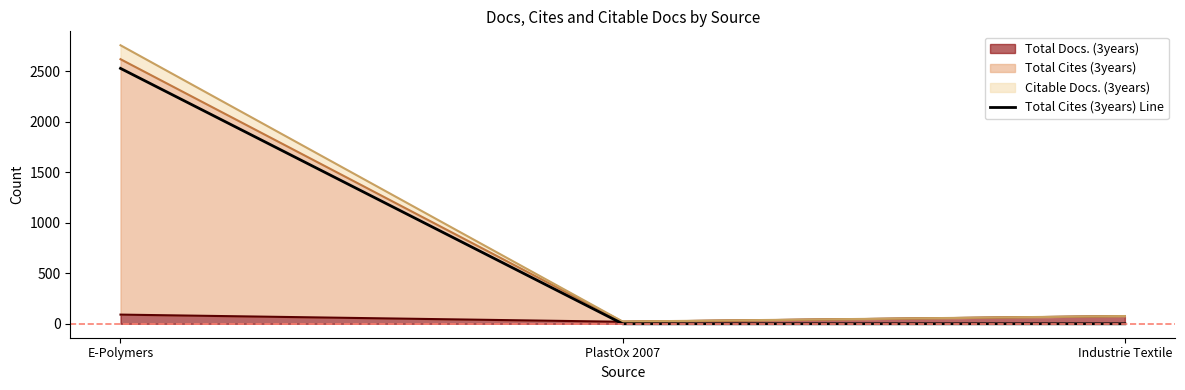

What is the label of the 2nd point from the left?

PlastOx 2007